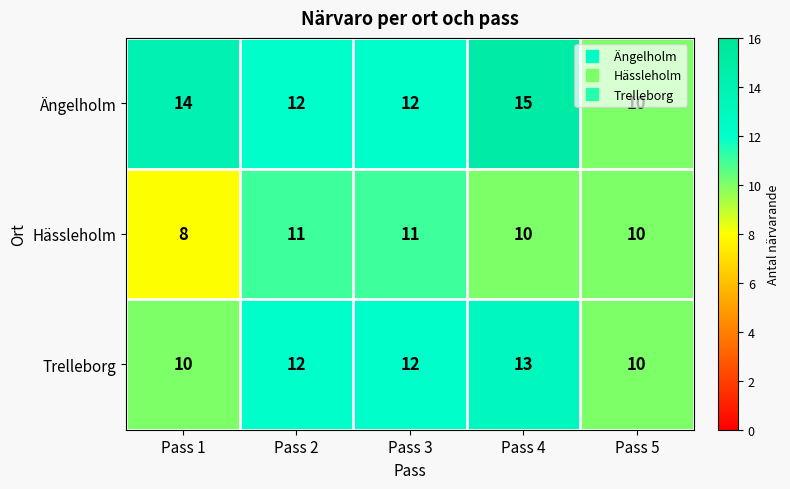

What is the minimum value shown in the chart?

8